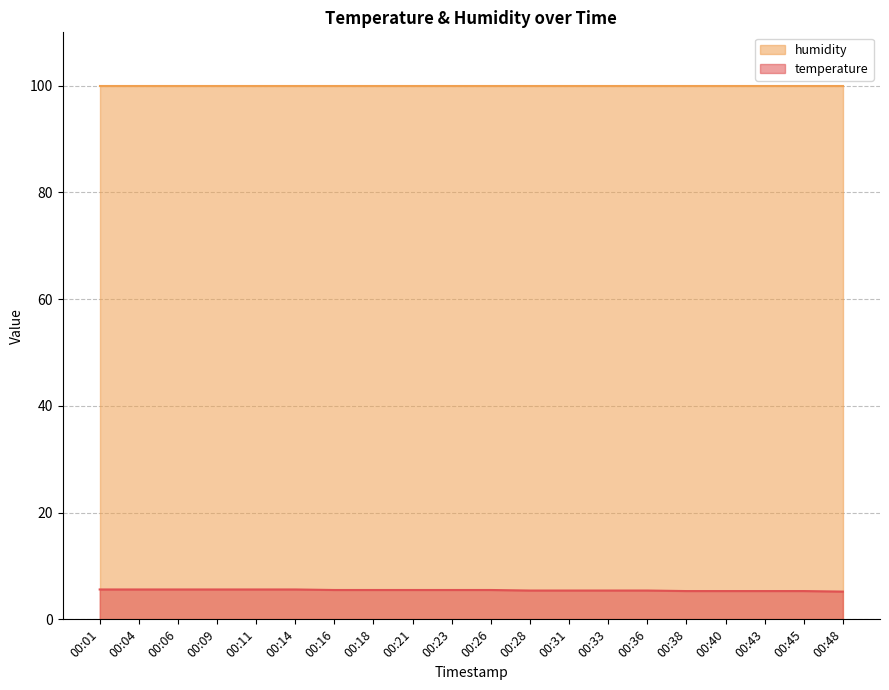

What is the ratio of the value at 00:01 to the value at 00:36?

1.0